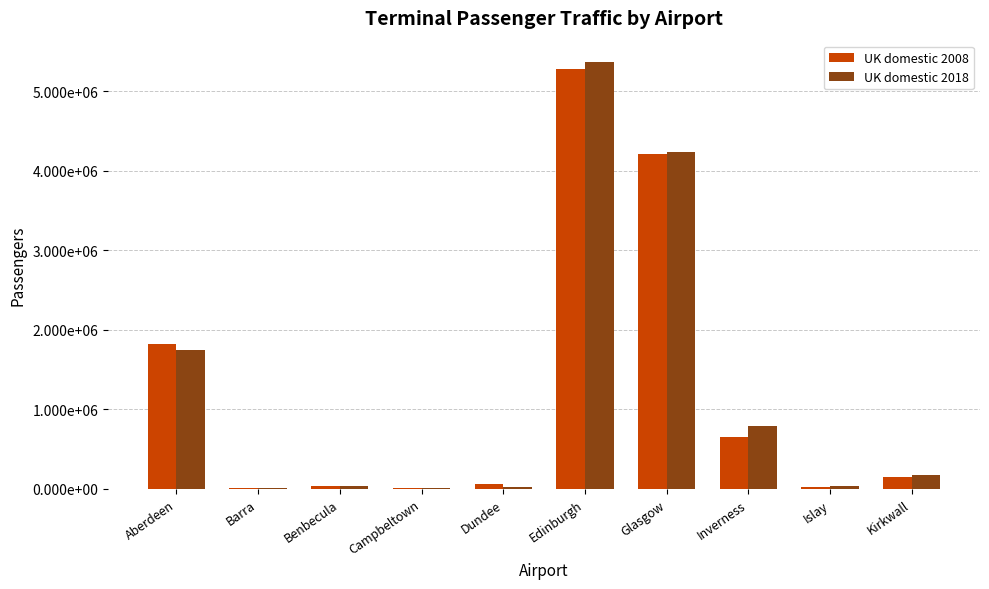

What are all the series names shown in the legend?

UK domestic 2008, UK domestic 2018